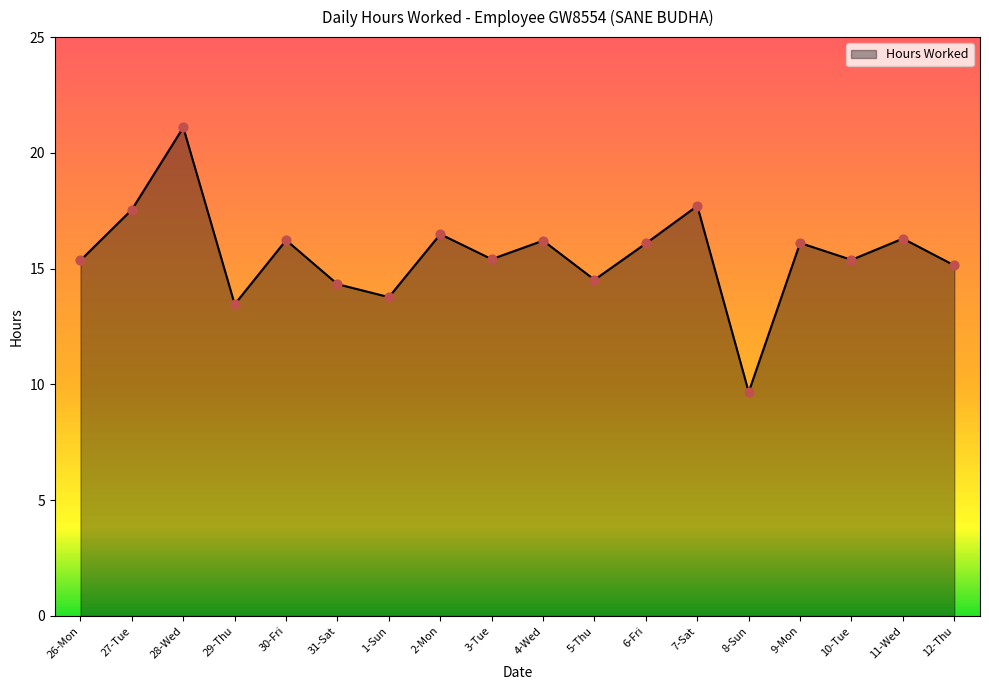

Between 3-Tue and 28-Wed, which is larger?

28-Wed